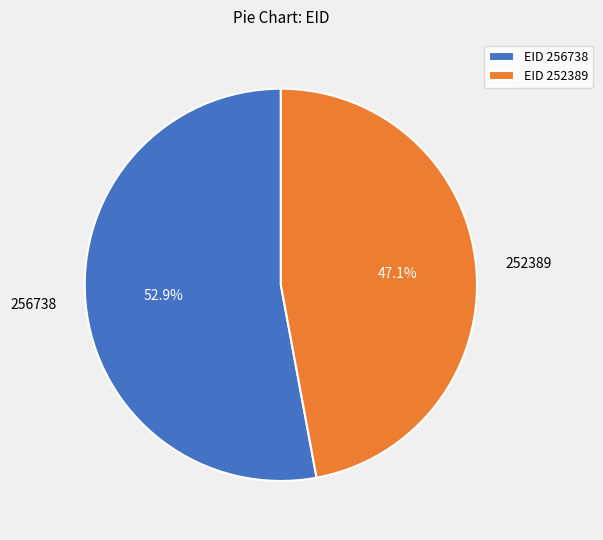

To the nearest percent, what is the average slice percentage?

50%